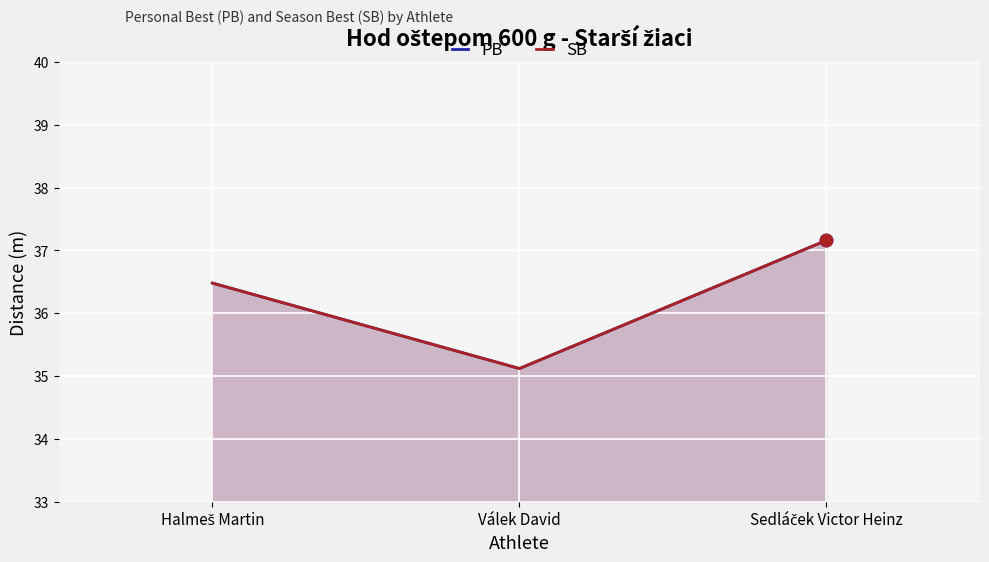

Which series contains the lowest Y value?

PB